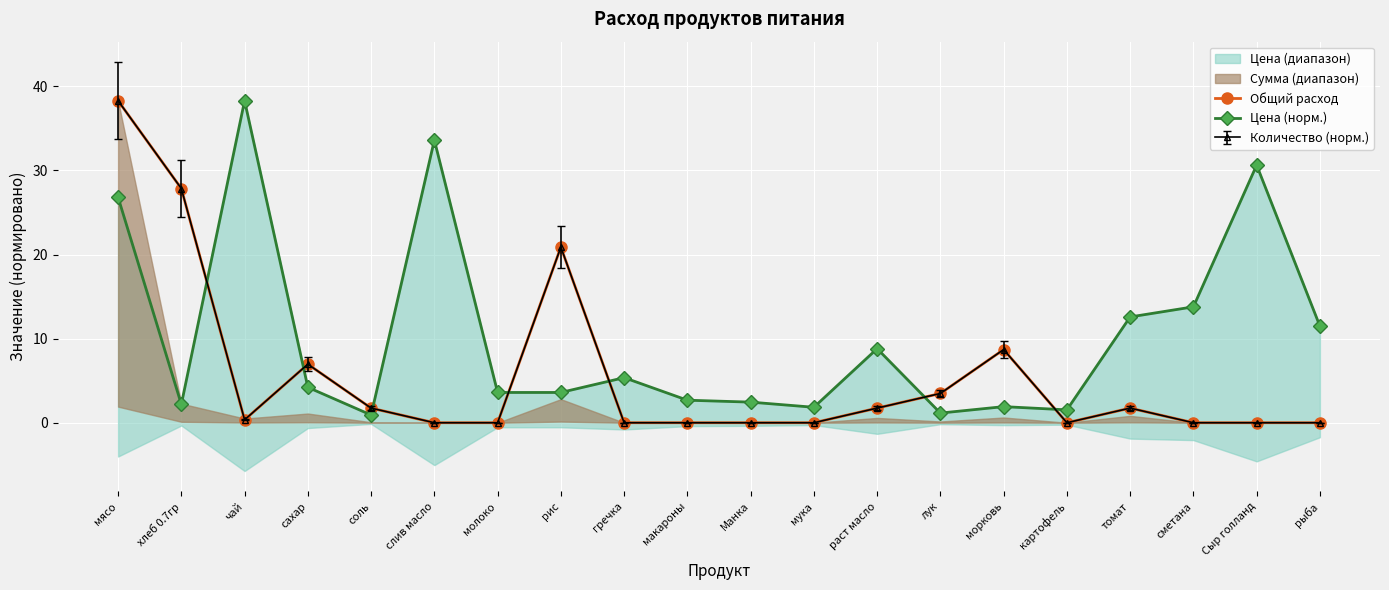

Which category has the highest value across all series?

мясо